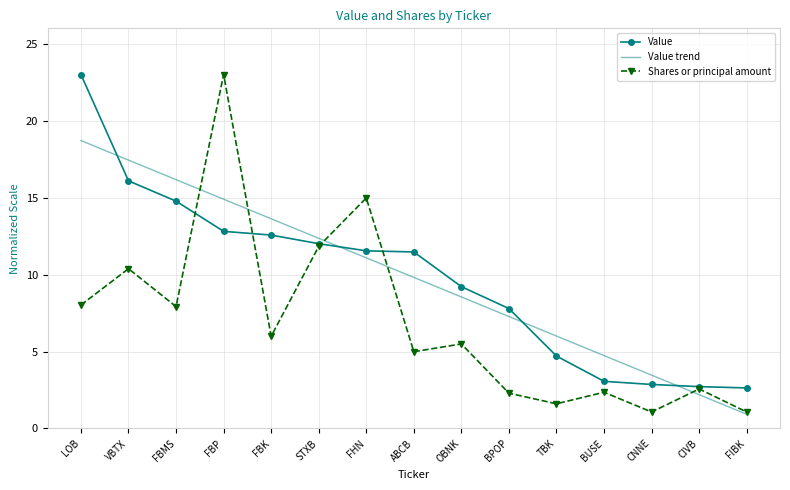

After their last crossing, which series has the higher values: Value or Shares or principal amount?

Value